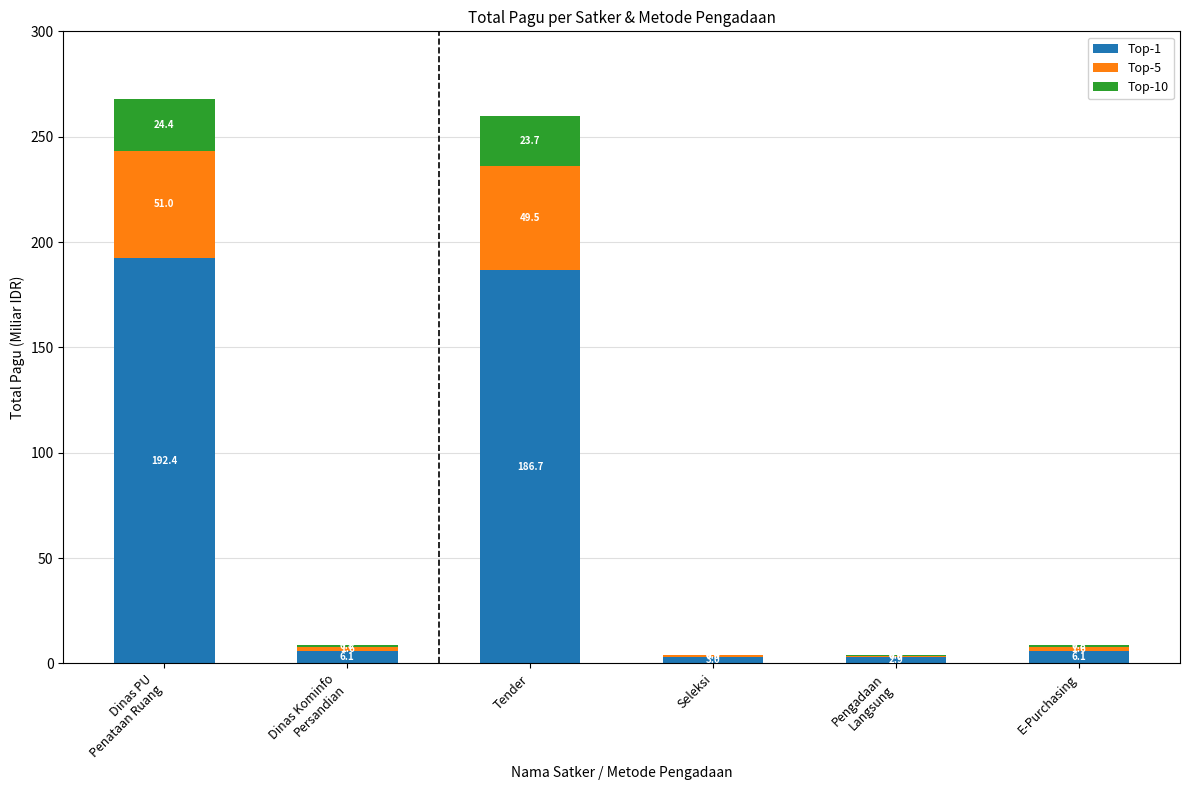

True or false: Top-1 has a value of 186.7 at Tender.

True